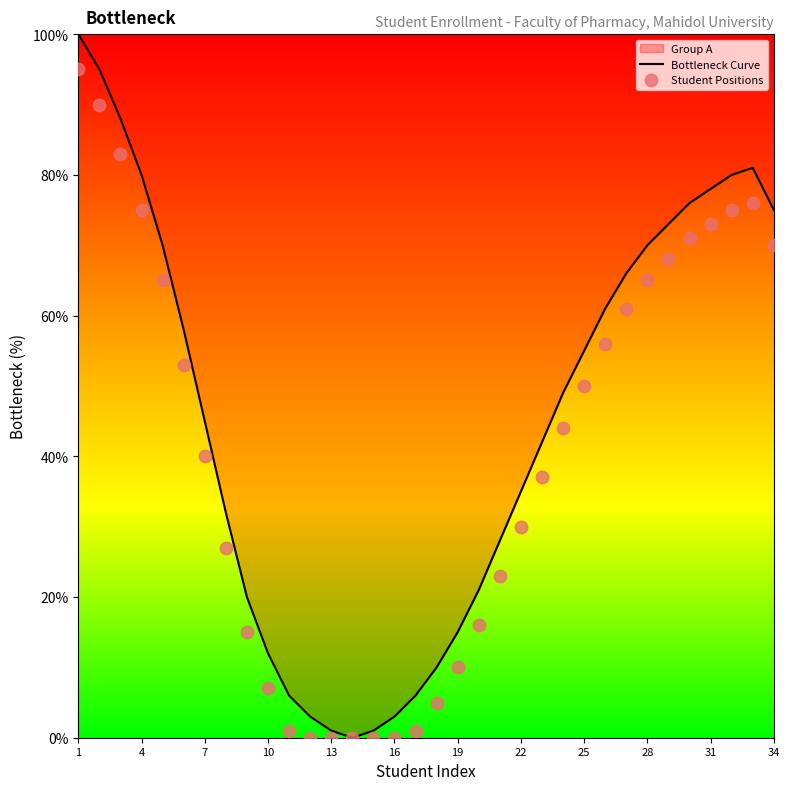

At how many categories does at least one series exceed 39?

19